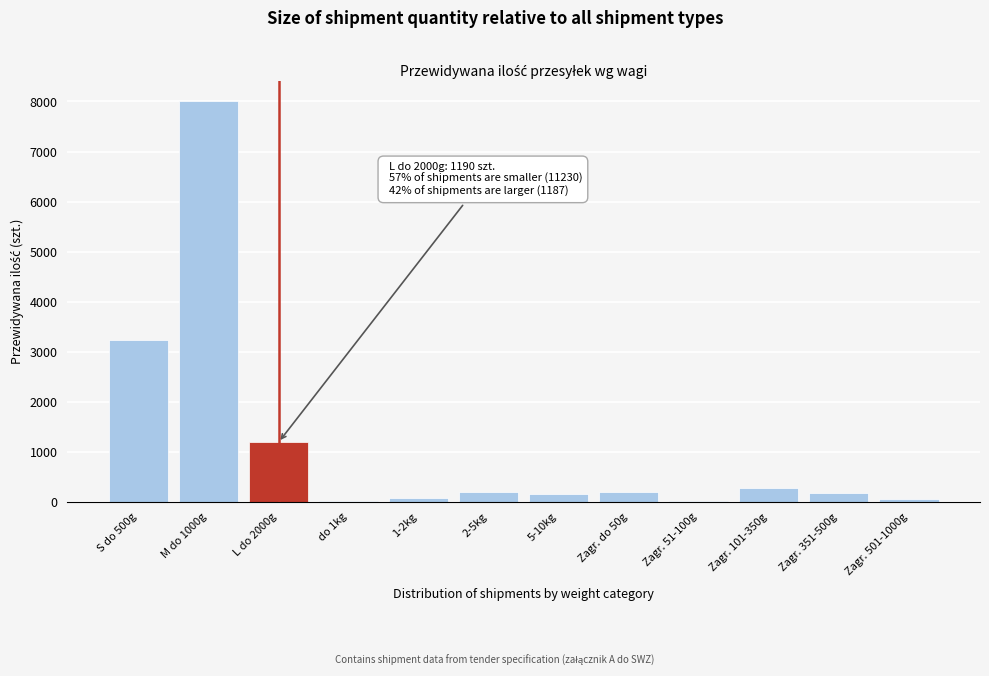

What is the sum of all values?

13607